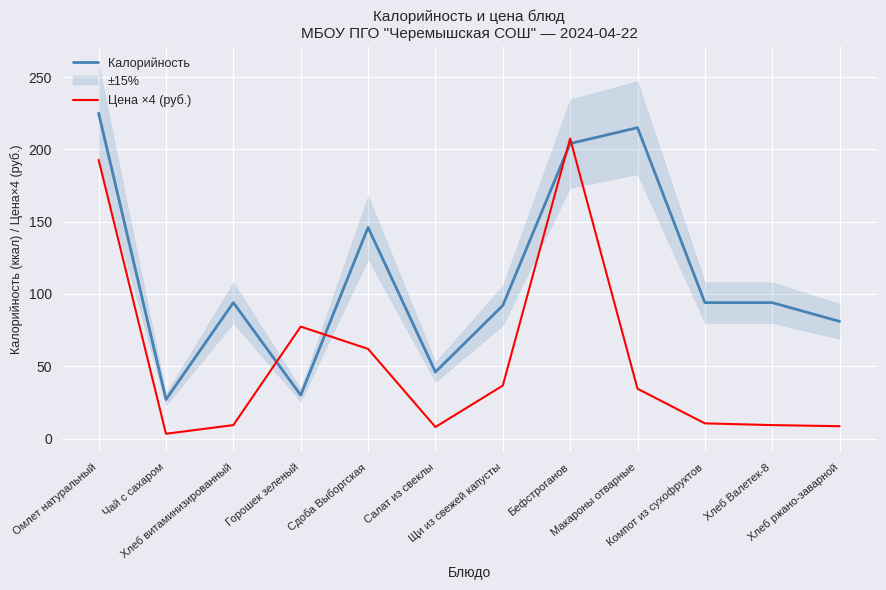

True or false: Цена ×4 (руб.) has a value of 39.2 at Горошек зеленый.

False